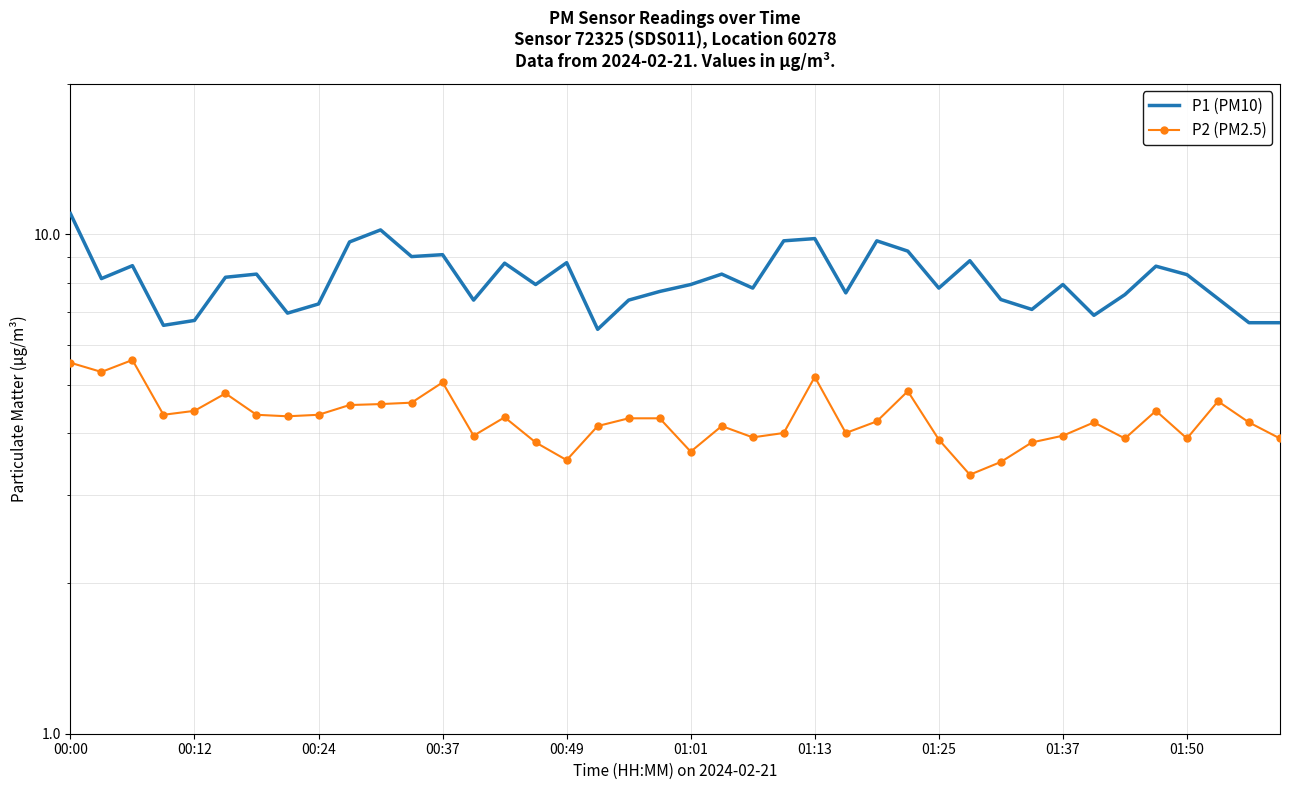

Which series changed the most between 00:49 and 34?

P1 (PM10)